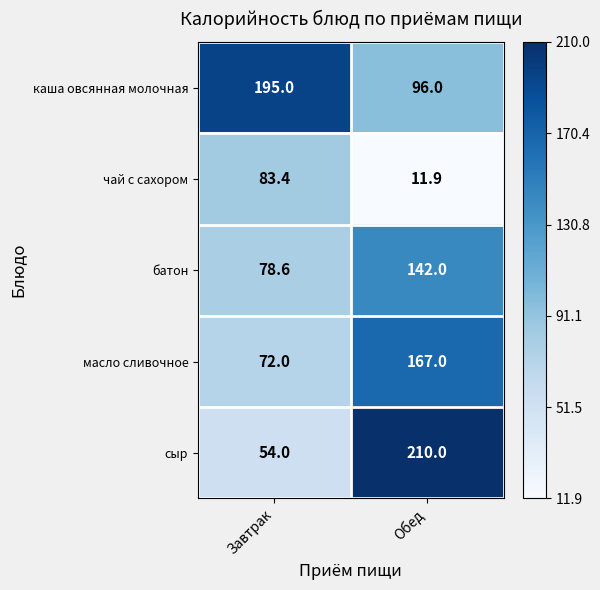

The value of каша овсянная молочная at Обед is 96.0. True or false?

True